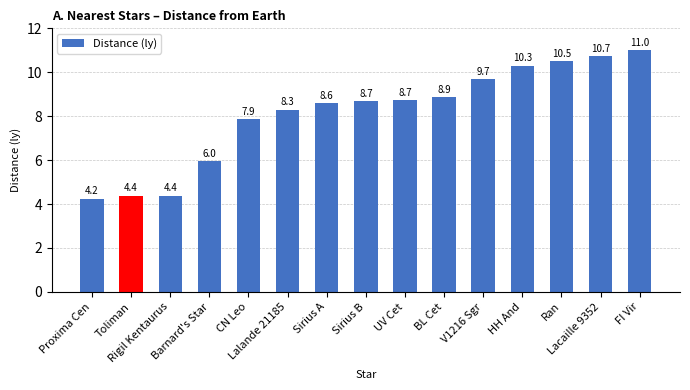

Reading left to right, list all the values displayed in this chart.

Proxima Cen=4.2	Toliman=4.4	Rigil Kentaurus=4.4	Barnard's Star=6.0	CN Leo=7.9	Lalande 21185=8.3	Sirius A=8.6	Sirius B=8.7	UV Cet=8.7	BL Cet=8.9	V1216 Sgr=9.7	HH And=10.3	Ran=10.5	Lacaille 9352=10.7	FI Vir=11.0